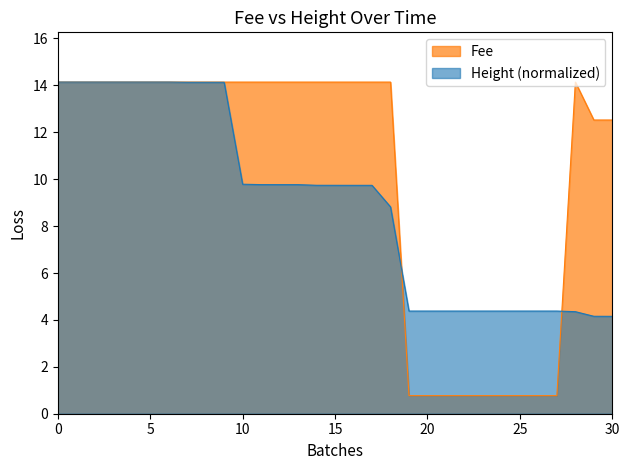

Between 2019-02-21 21:48:30 and 2019-01-23 13:30:50, which series saw the biggest shift?

Fee